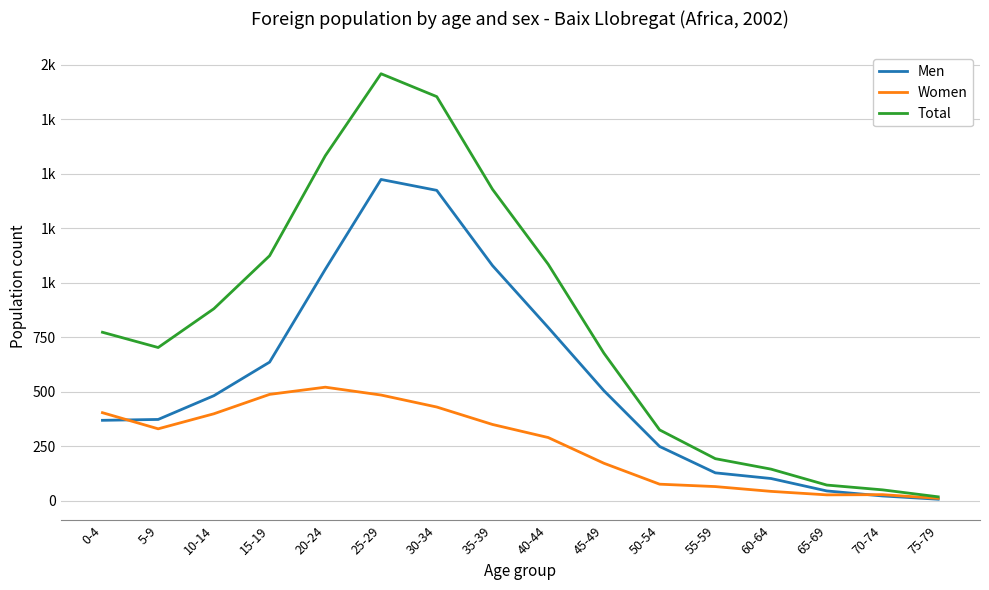

Is this an area chart (filled region under the line)?

No